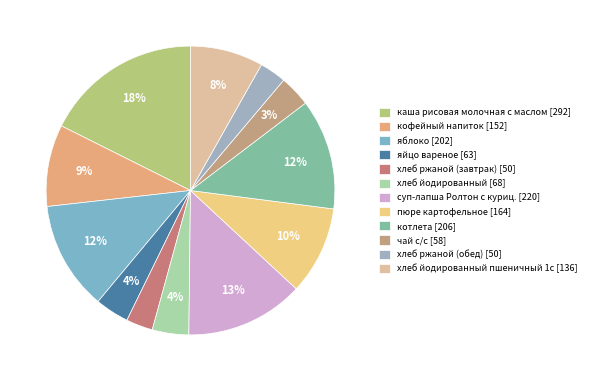

What is the largest slice in the pie chart?

каша рисовая молочная с маслом [292]